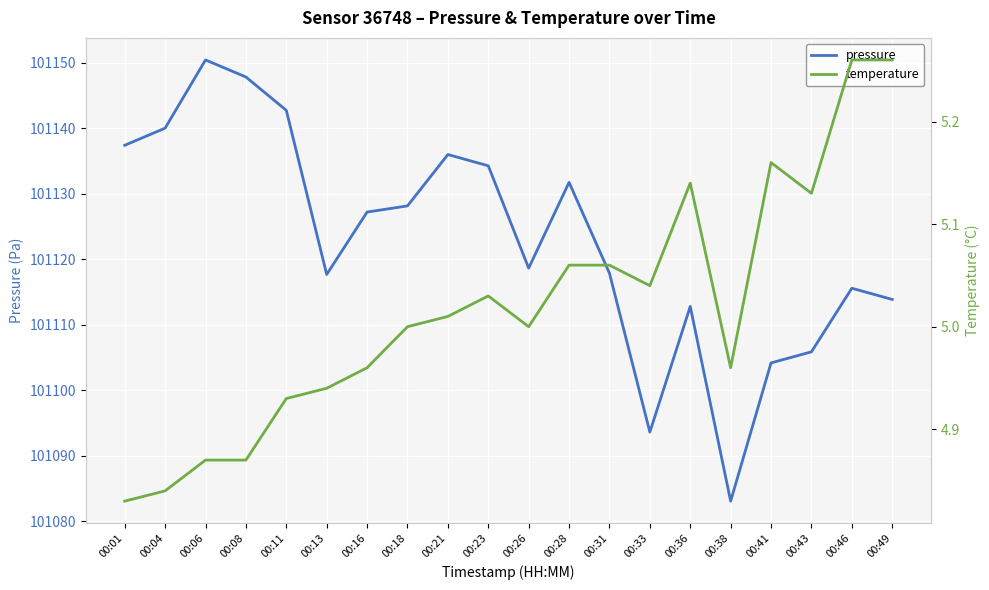

Where is the first local minimum for temperature?

00:26